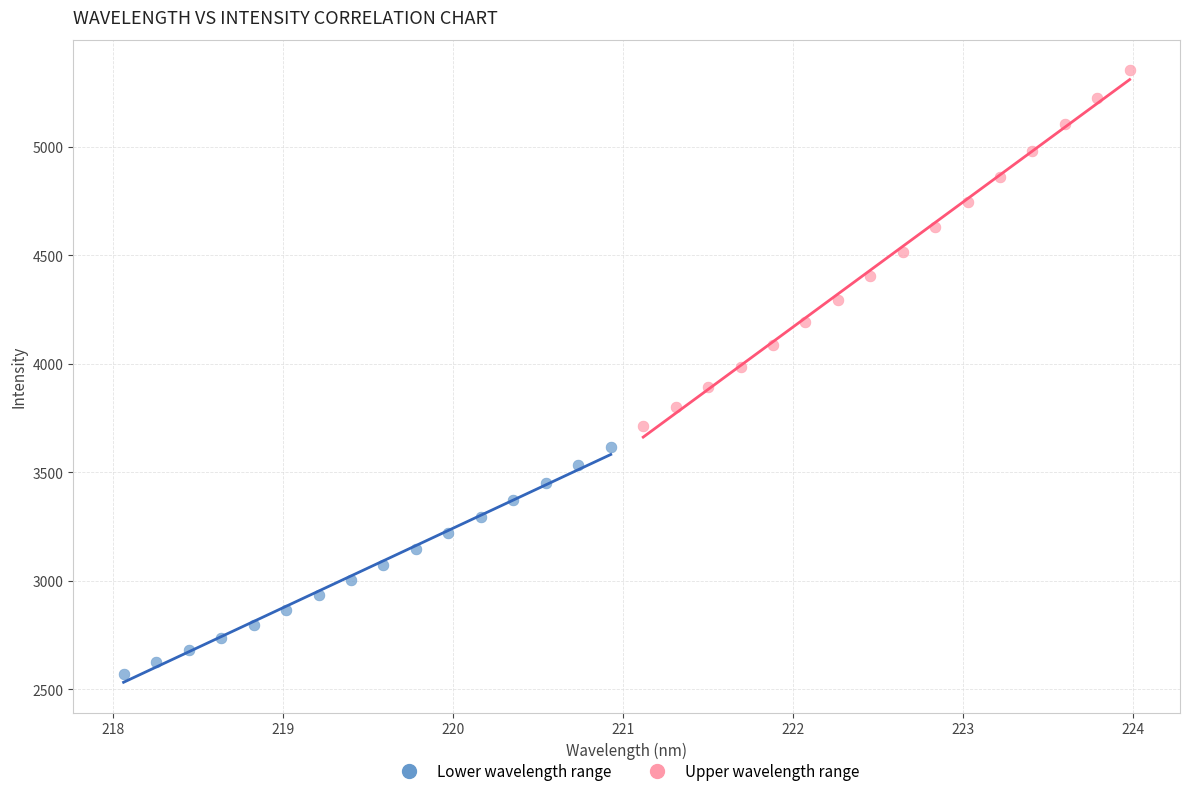

What are all the series names shown in the legend?

Lower wavelength range, Upper wavelength range